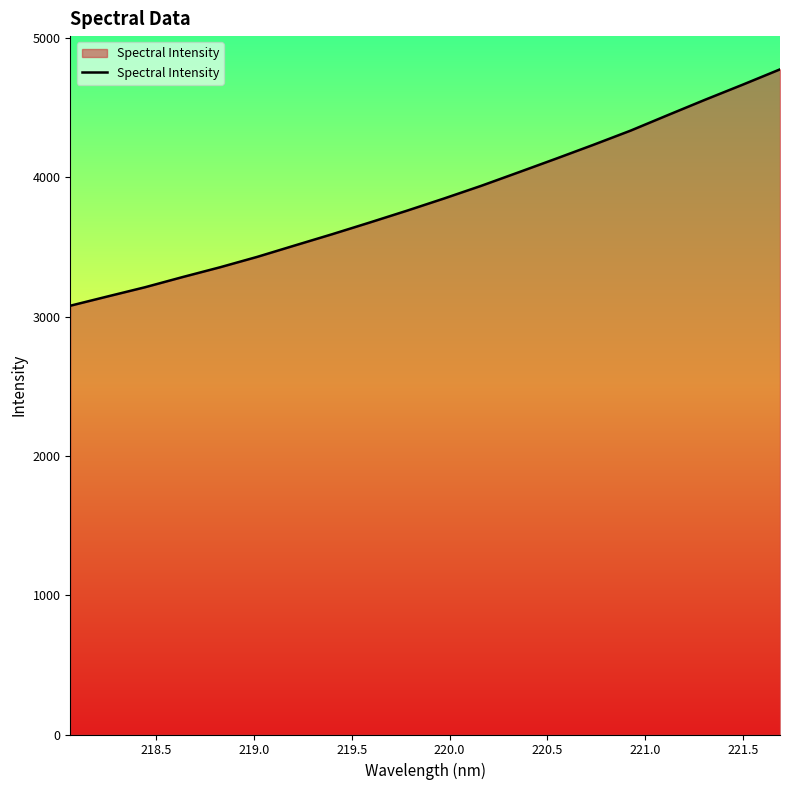

What is the difference between the maximum and minimum values?

1696.4